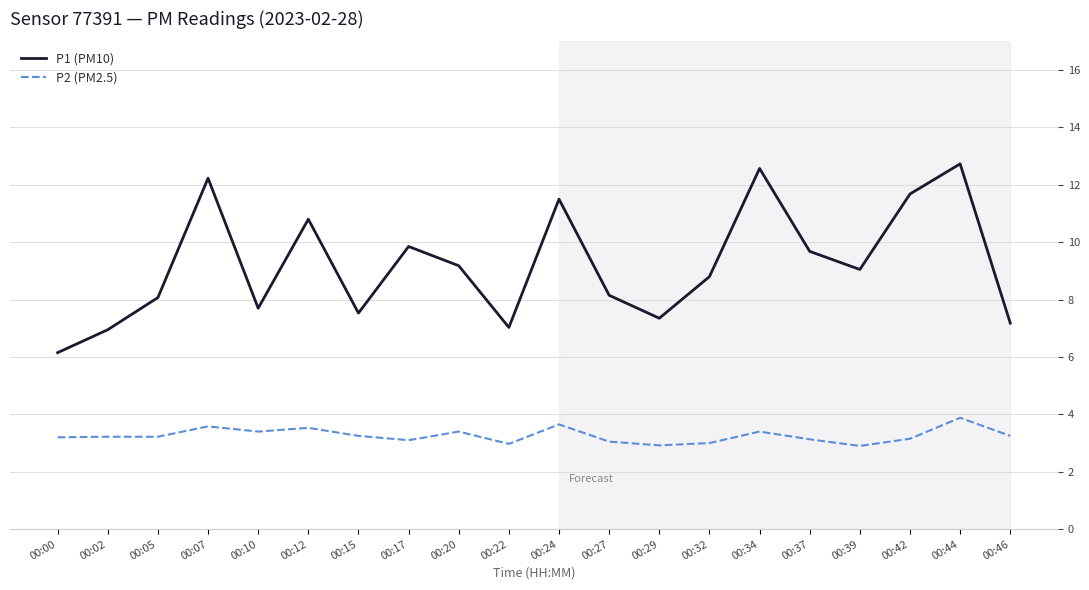

Which series has the widest spread of values?

P1 (PM10)